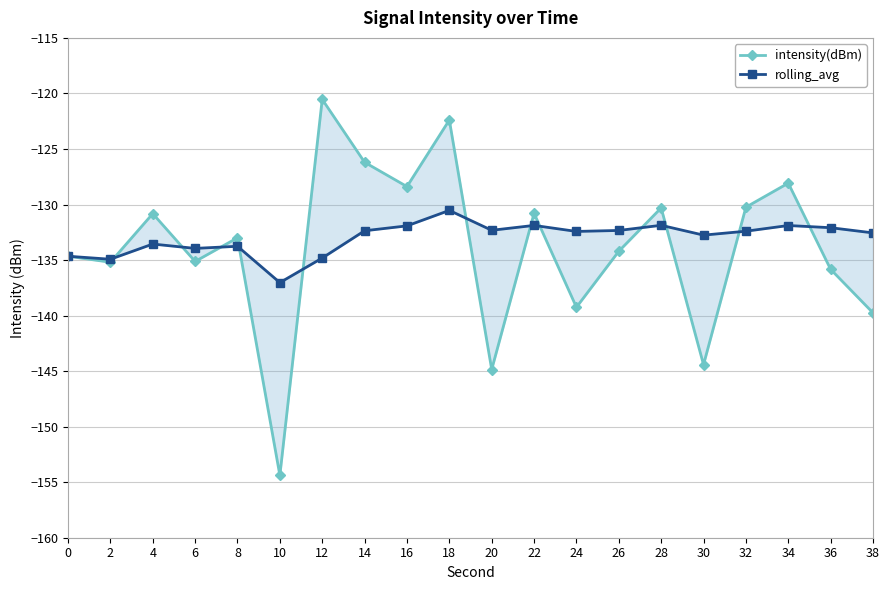

At how many categories does at least one series exceed -132?

9